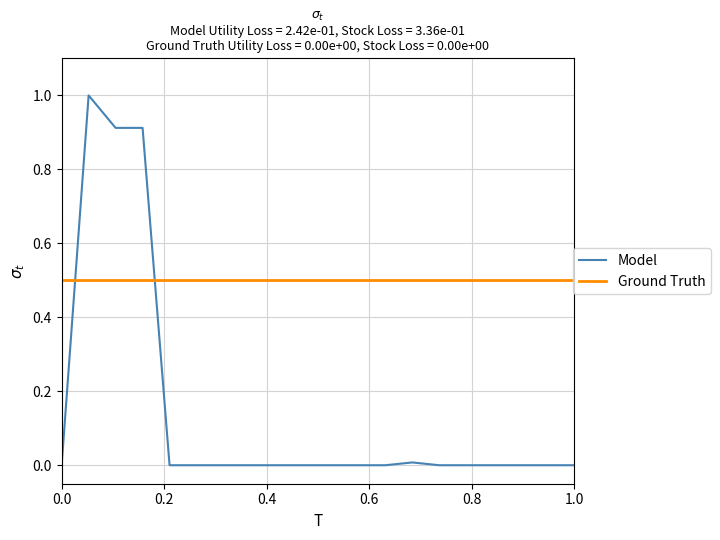

How many times do Model and Ground Truth cross each other?

2